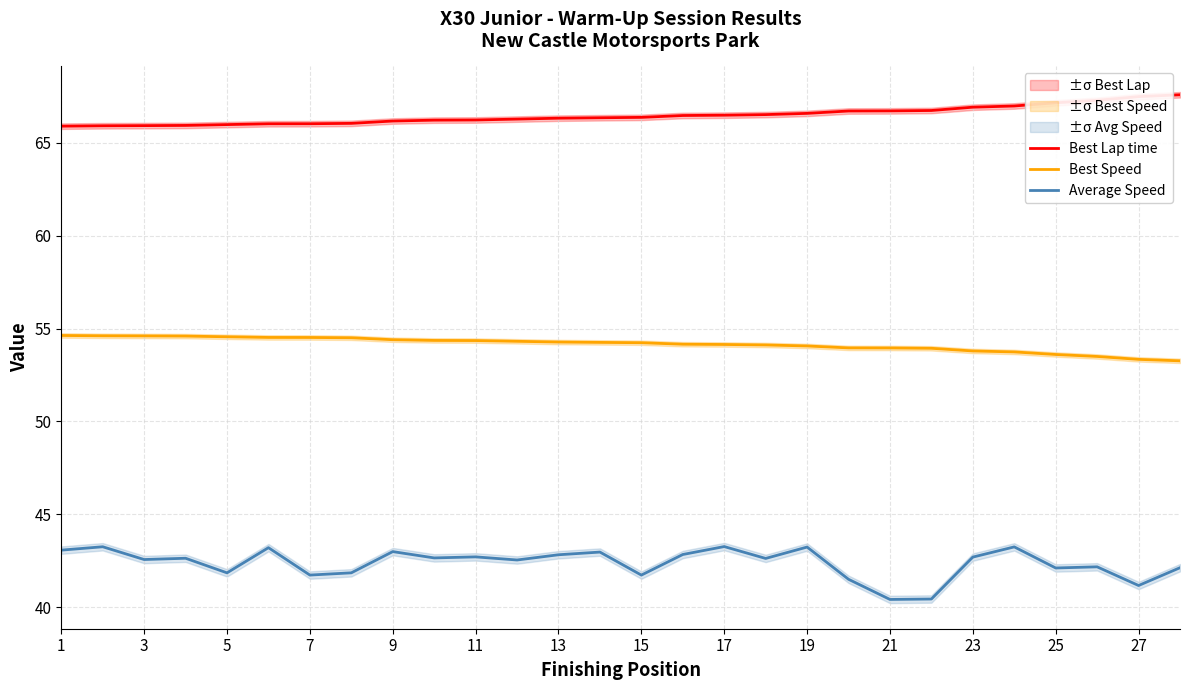

What is the difference between the Average Speed values at 3 and 23?

0.1